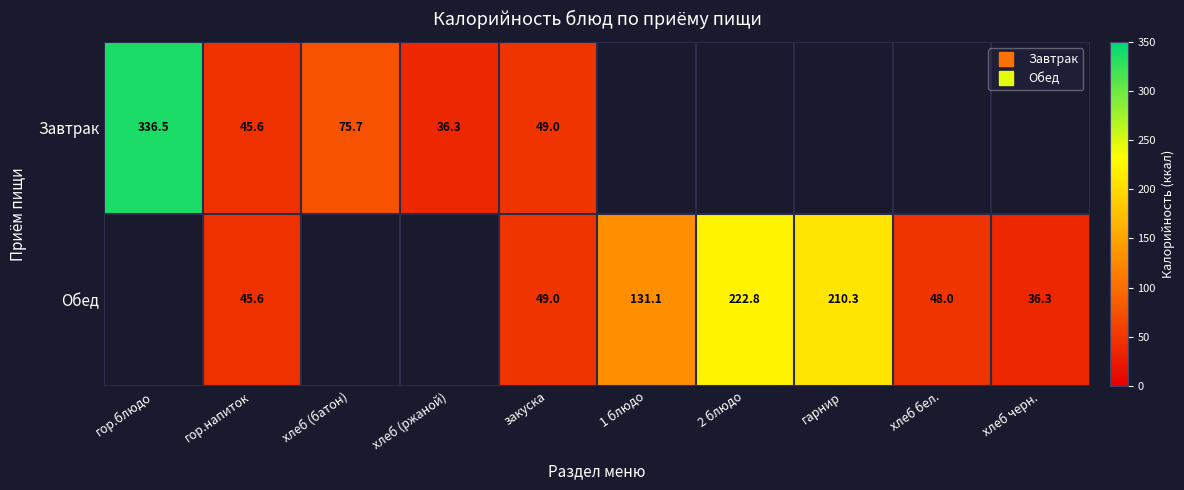

Is the value of Завтрак at хлеб (батон) greater than the value of Обед at хлеб (ржаной)?

No